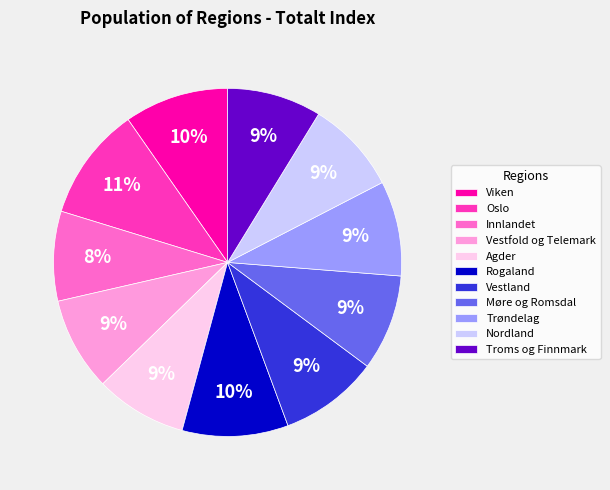

Count the number of slices in the pie.

11